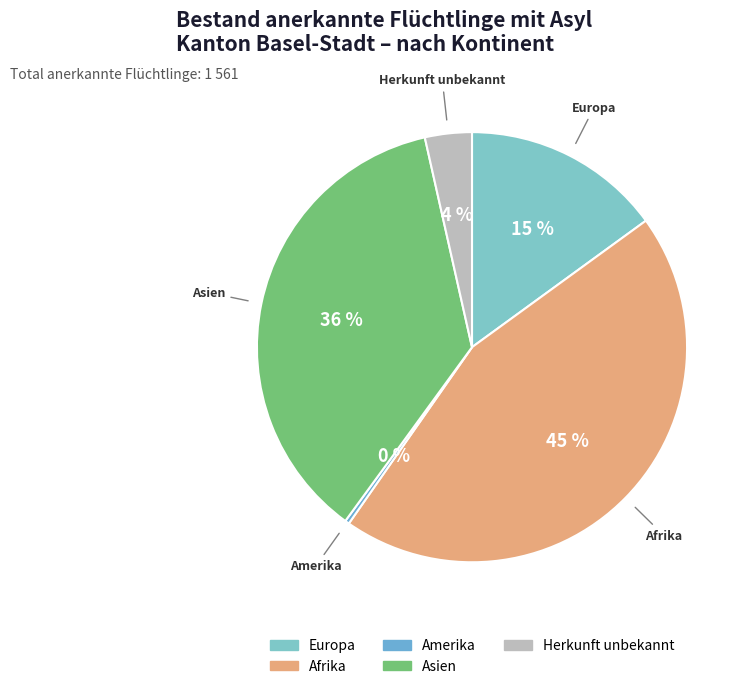

How many segments does this pie chart have?

5